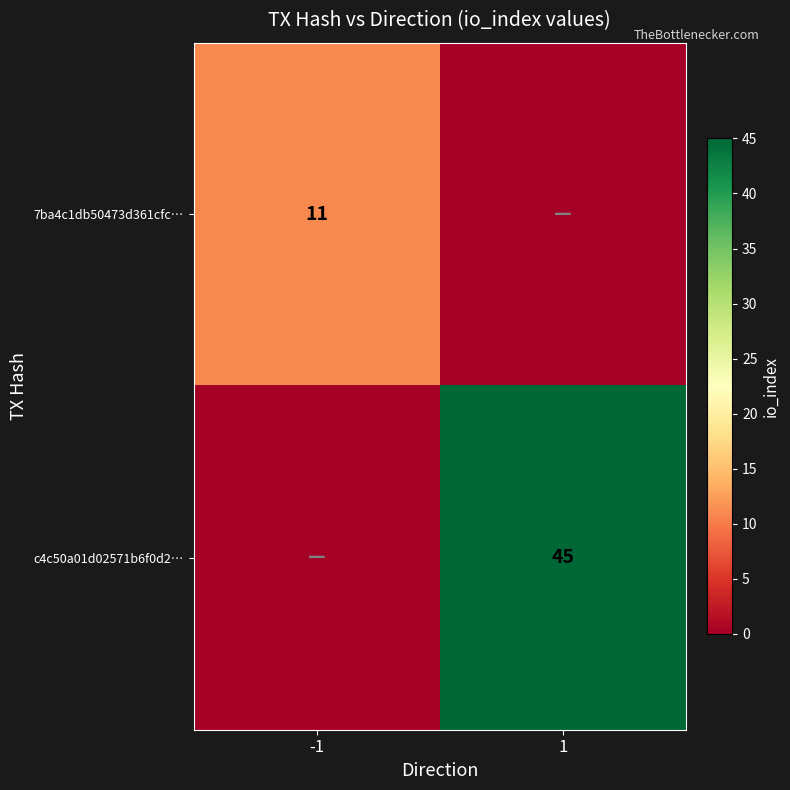

Is it true that 7ba4c1db50473d361cfc… equals 11 at -1?

True